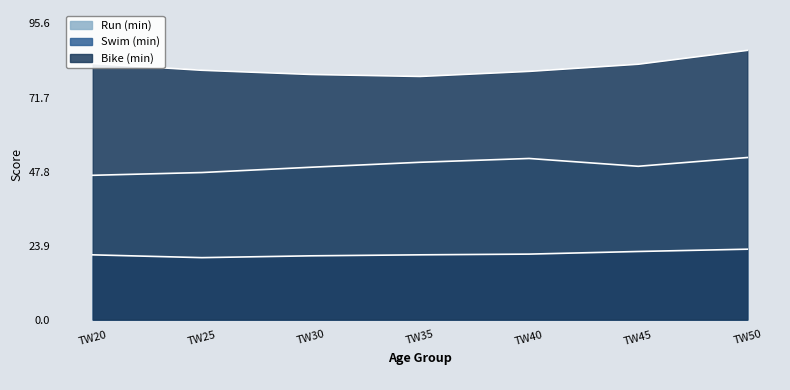

Which series has the largest total across all categories?

Bike (min)